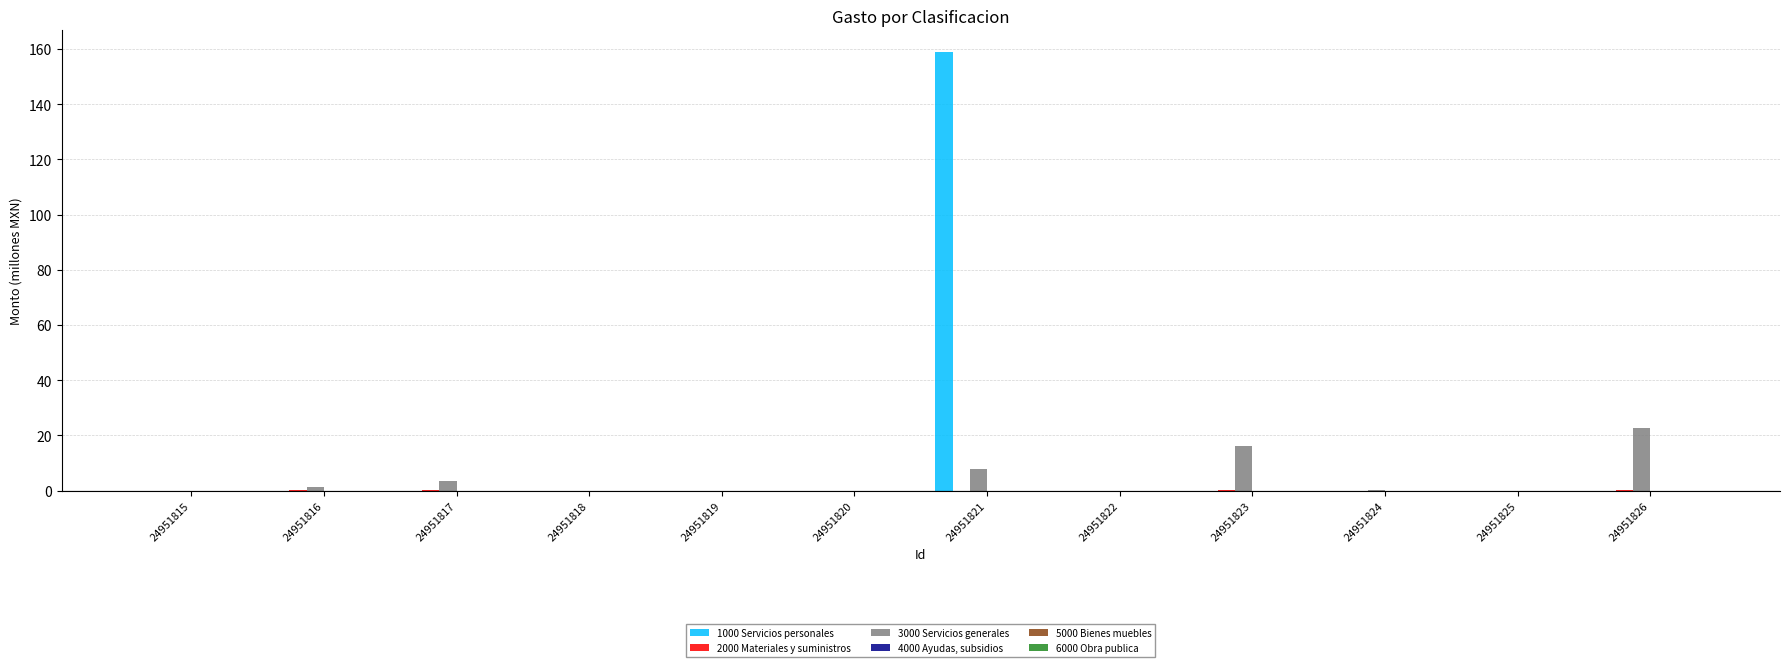

What is the maximum value shown in the chart?

158.8